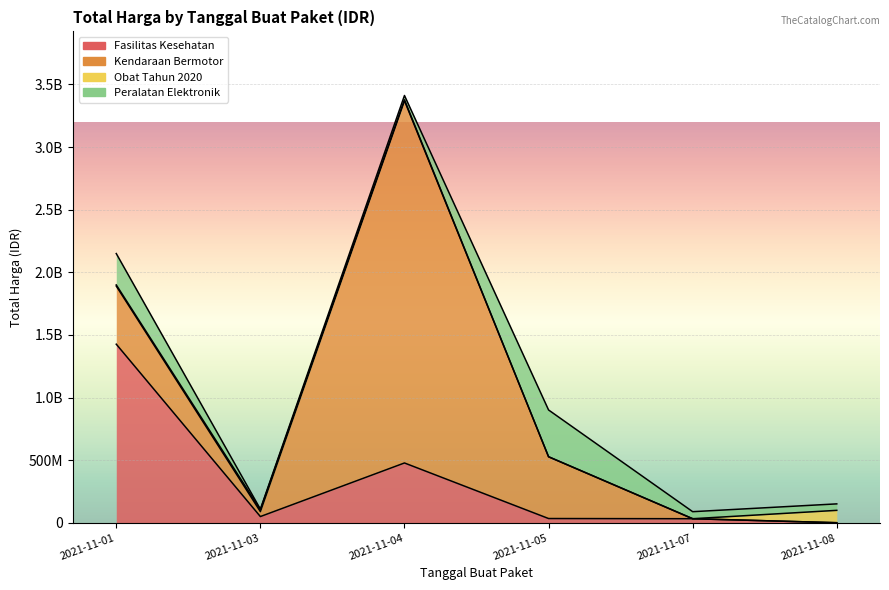

How many lines are shown in the chart?

4